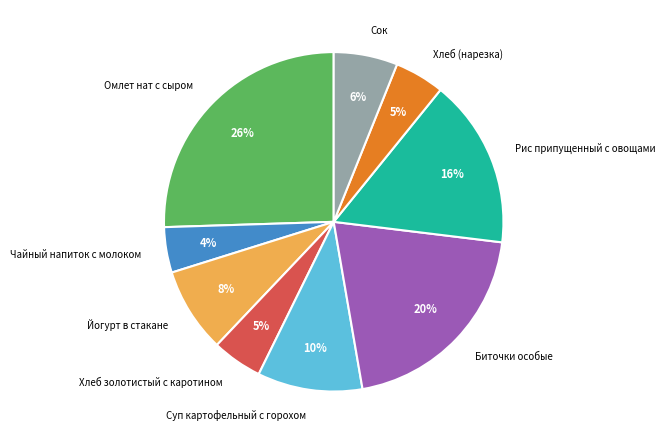

Count the number of slices in the pie.

9